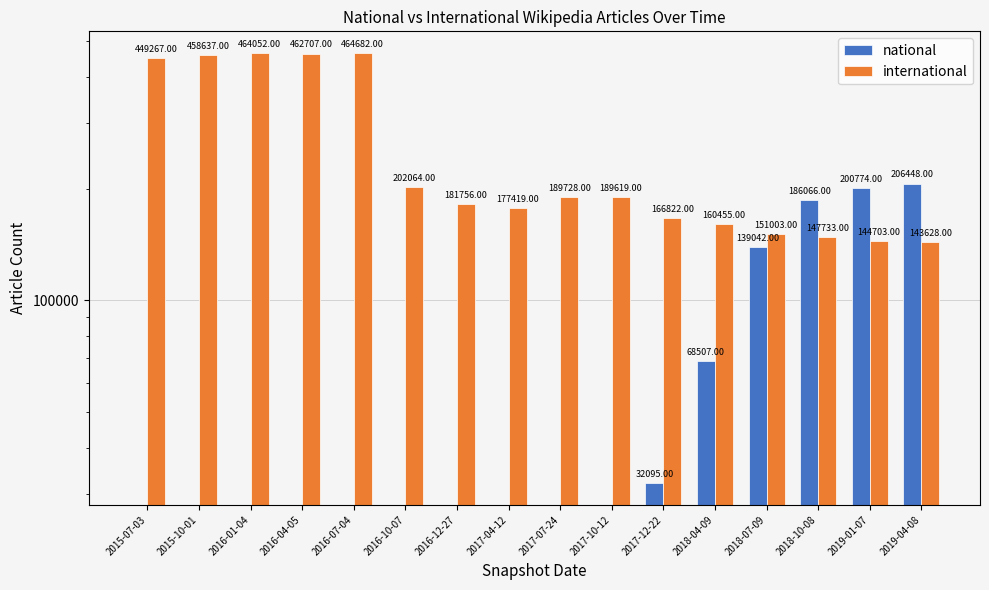

How many data points in national are above 0?

6